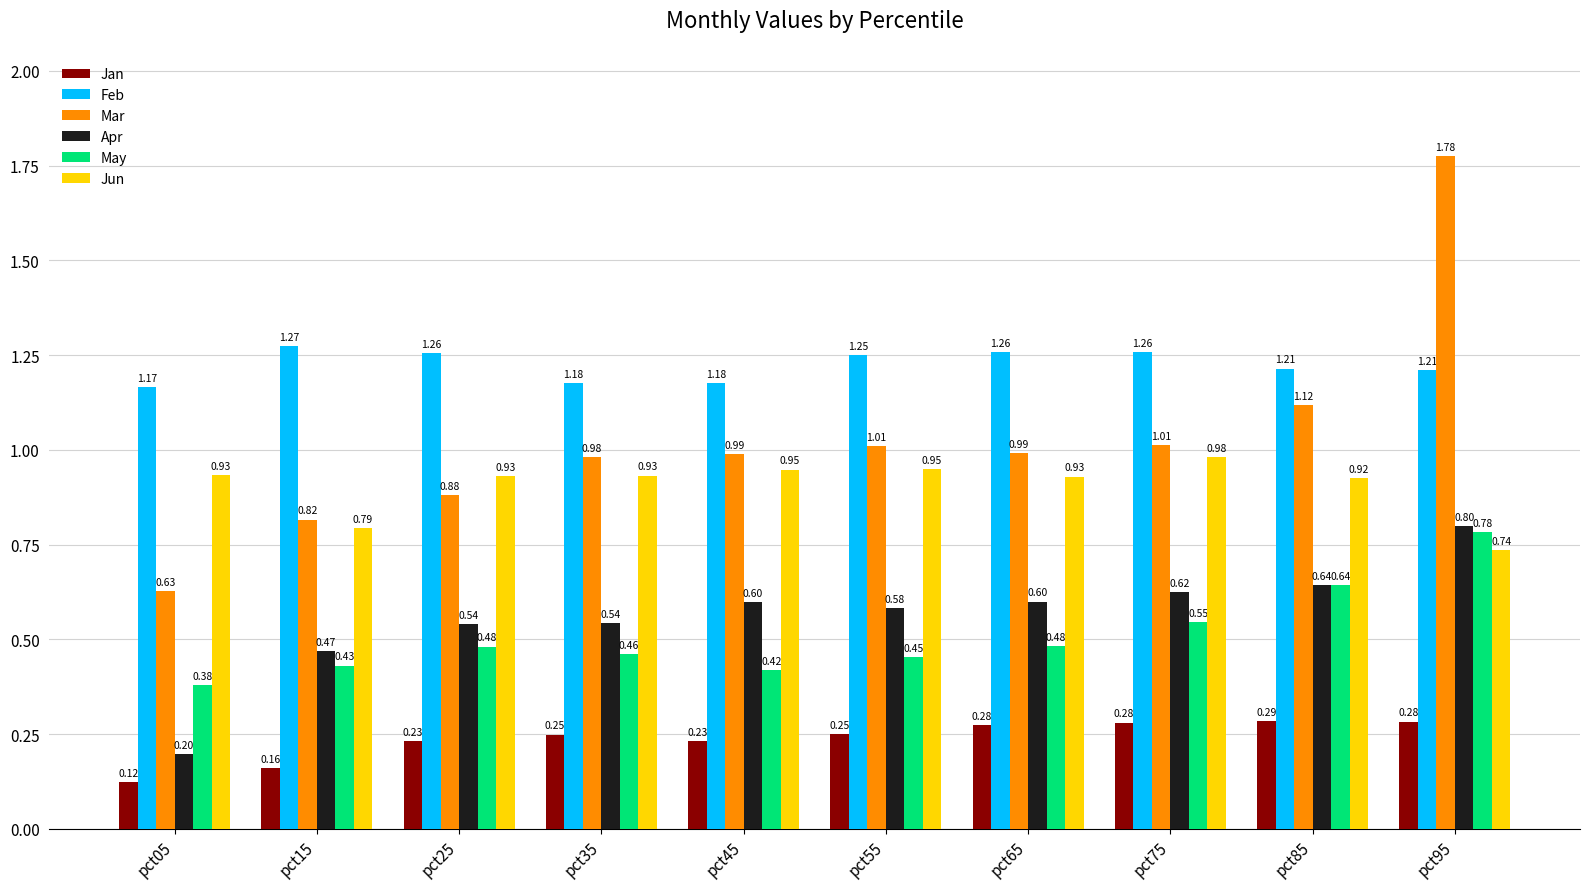

Which series has the largest total across all categories?

Feb